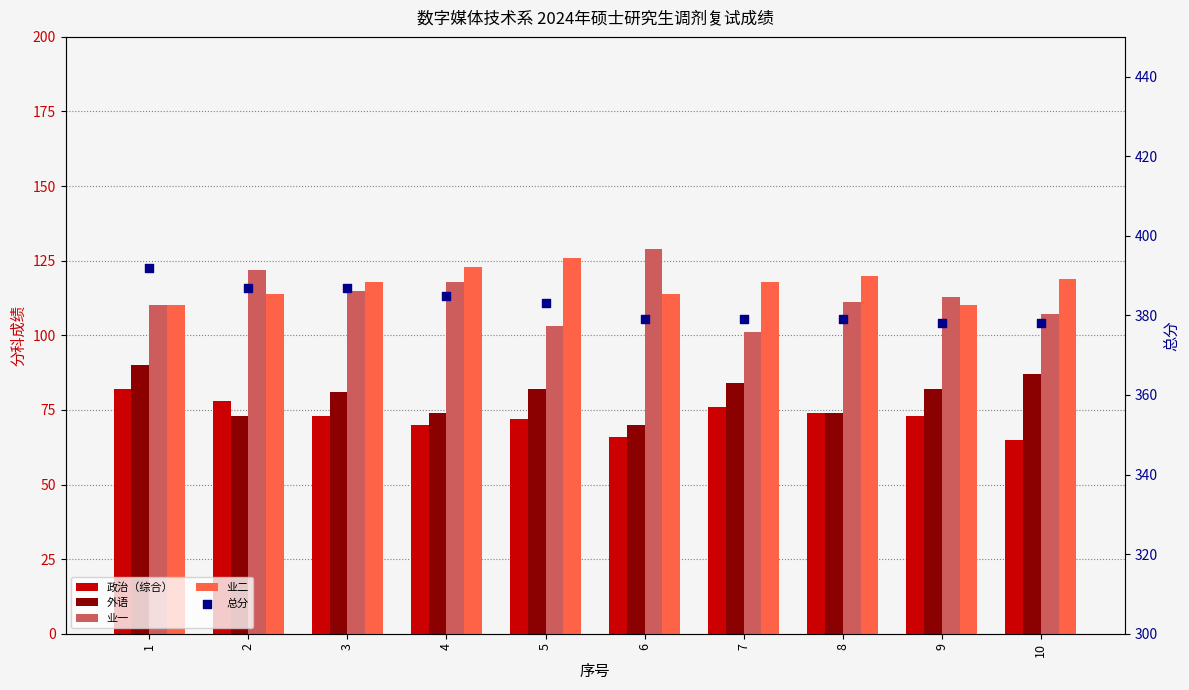

Which series contains the highest Y value?

总分